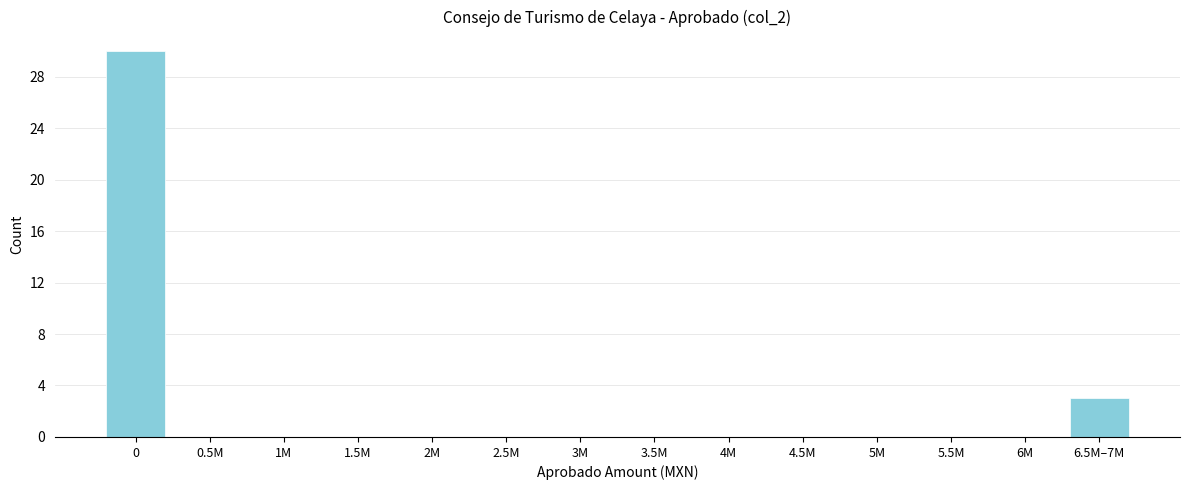

Reading left to right, transcribe all the data shown in this chart.

0=30	0.5M=0	1M=0	1.5M=0	2M=0	2.5M=0	3M=0	3.5M=0	4M=0	4.5M=0	5M=0	5.5M=0	6M=0	6.5M–7M=3